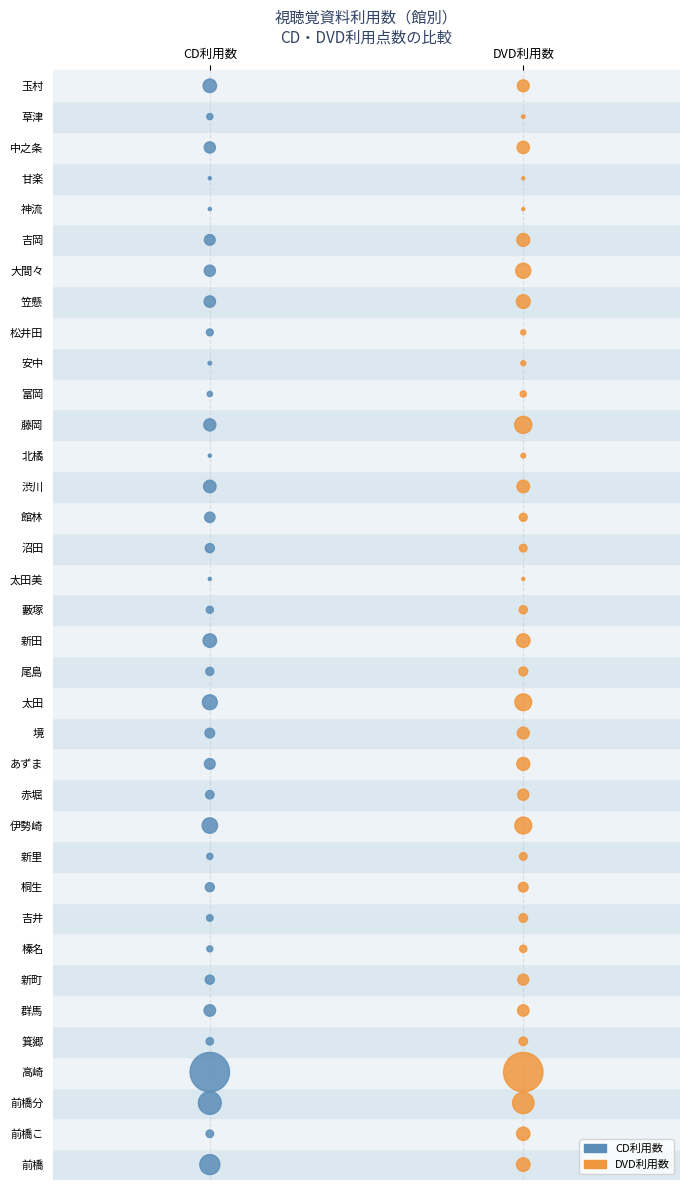

What are all the series names shown in the legend?

CD利用数, DVD利用数